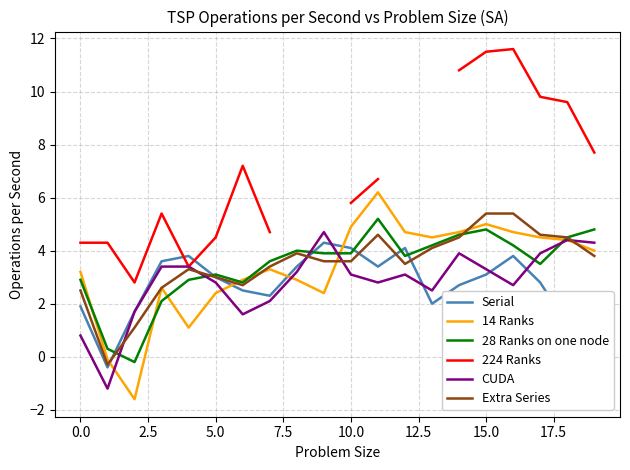

At which label is CUDA closest to 1?

0.0